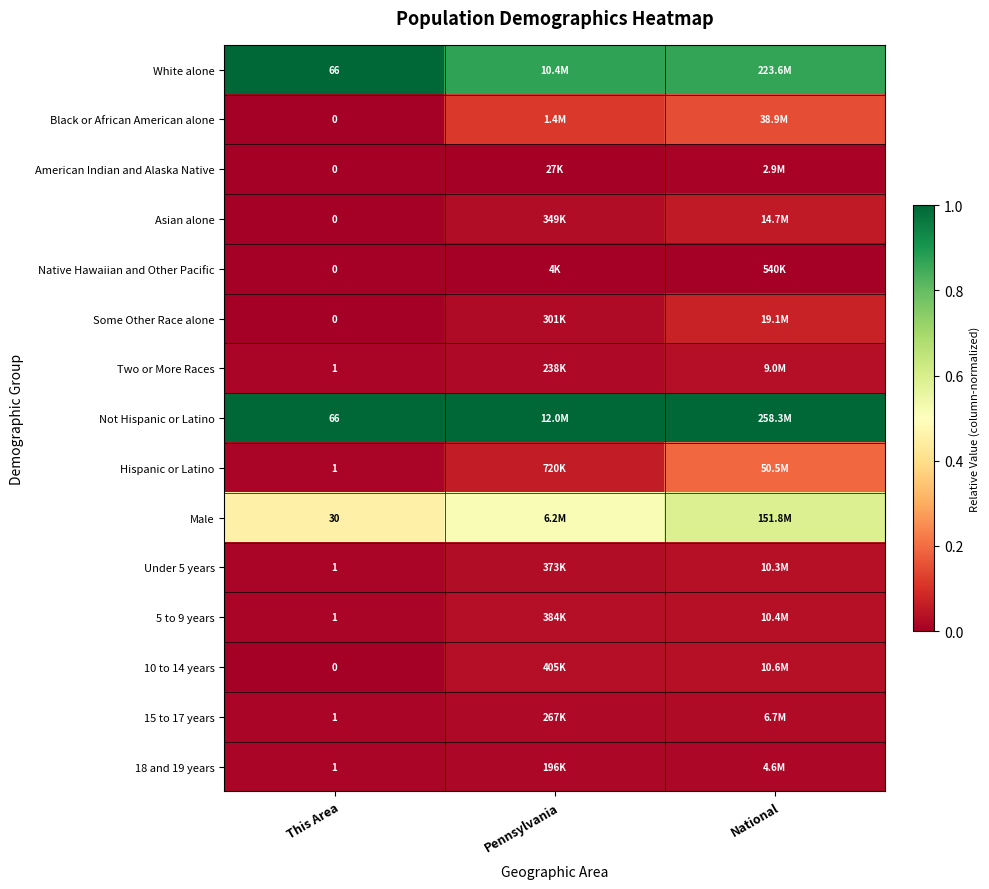

List the labels in order of 10 to 14 years value, largest first.

National, Pennsylvania, This Area